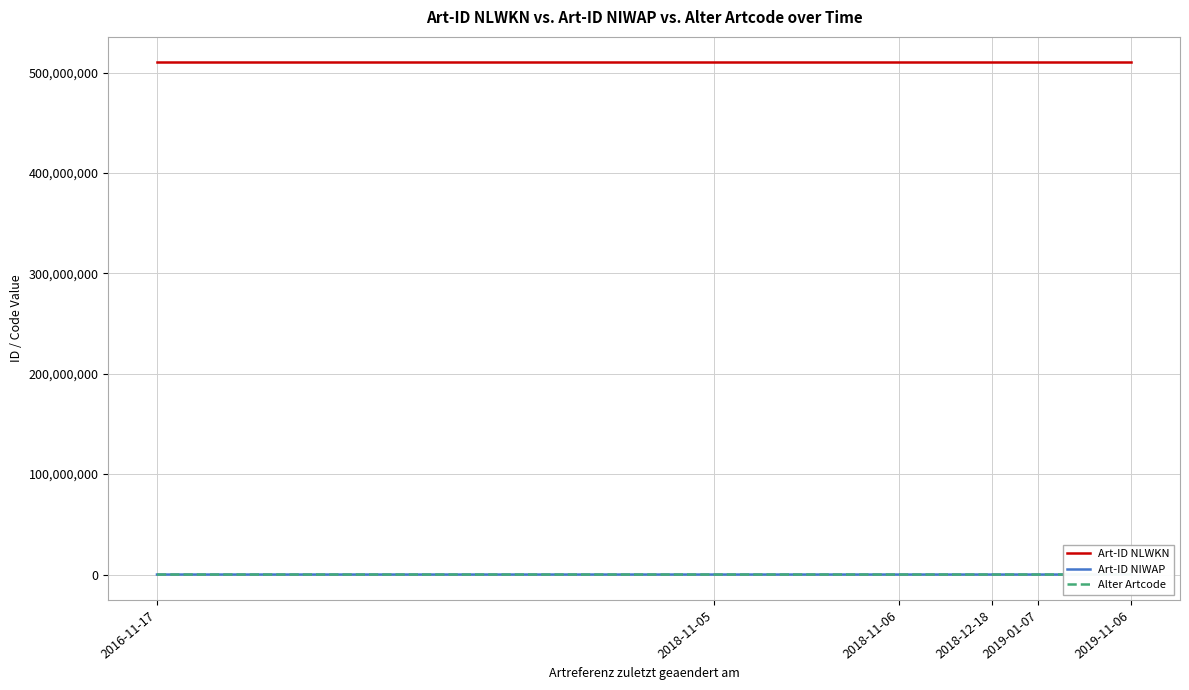

Is it true that Alter Artcode equals 883 at 2018-12-18?

False